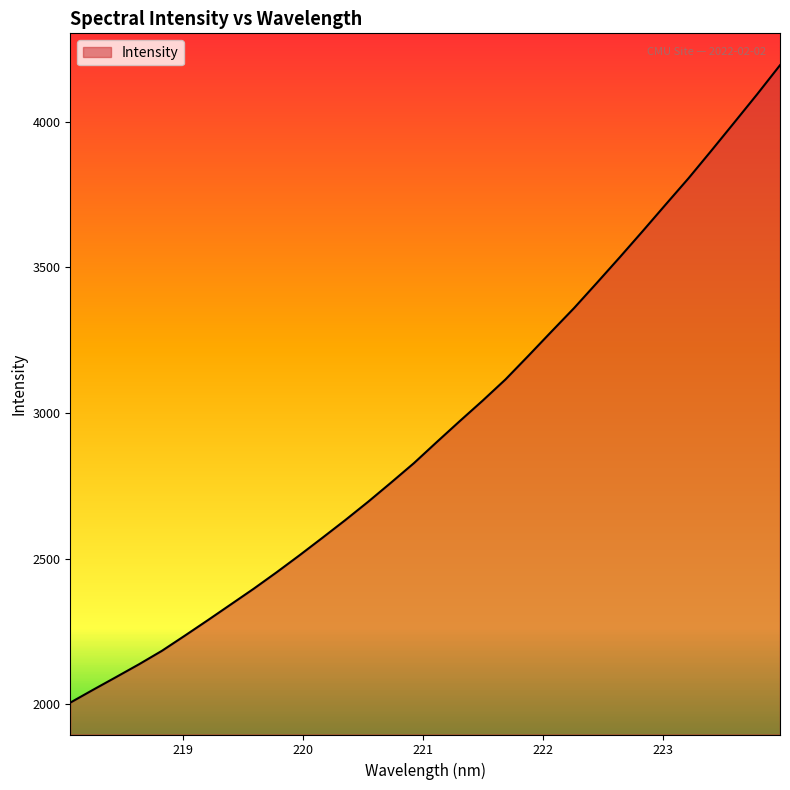

What is the difference between the maximum and minimum values?

2188.7